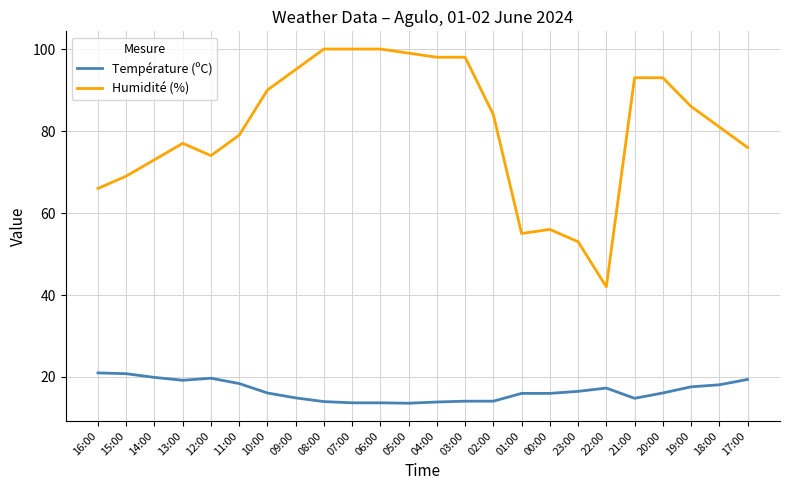

Between 12:00 and 20:00, which series saw the biggest shift?

Humidité (%)